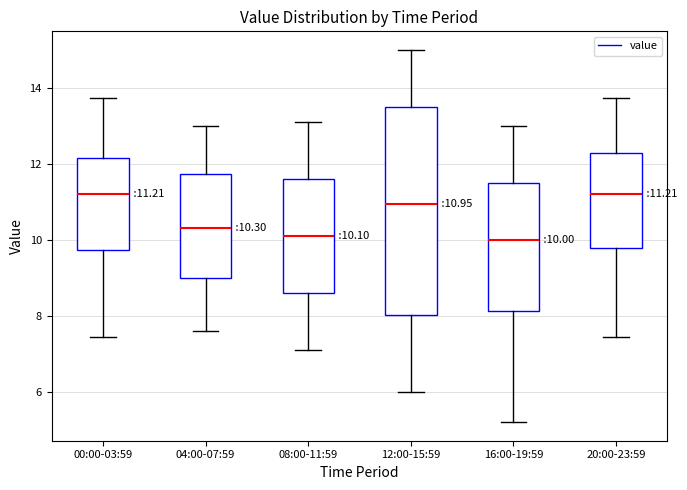

Comparing the boxes themselves (not the whiskers), which one is the tallest?

12:00-15:59